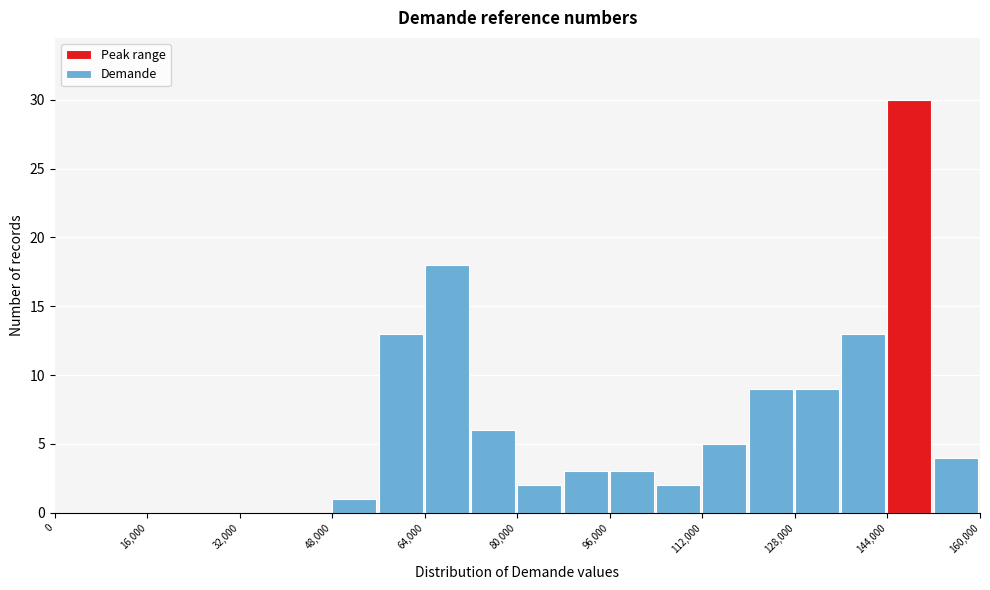

Over which range of the x-axis is the bar tallest?

144000 to 152000